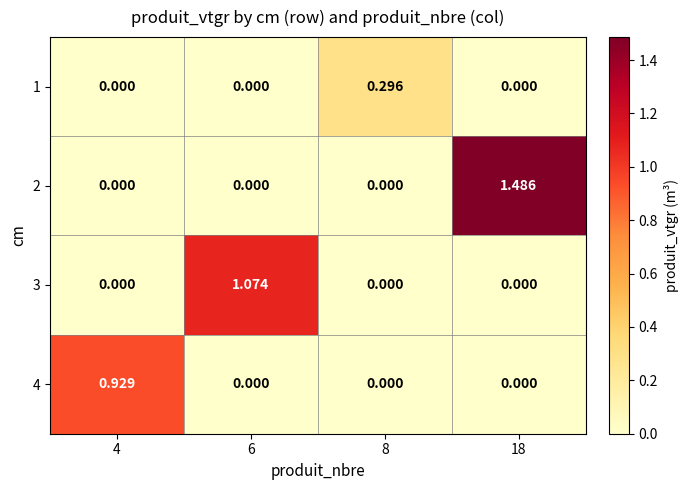

At which category is the sum across all series the highest?

18